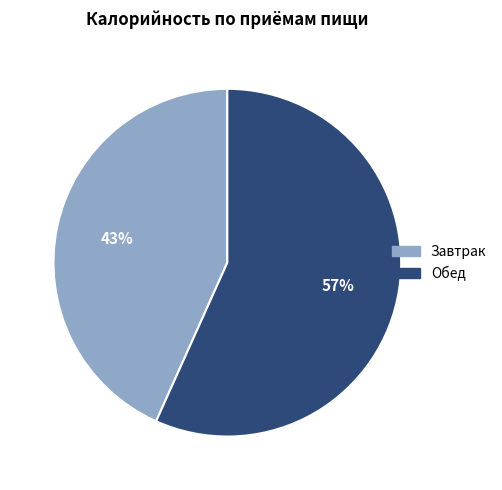

Do Обед and Завтрак together represent more than half of the pie?

Yes